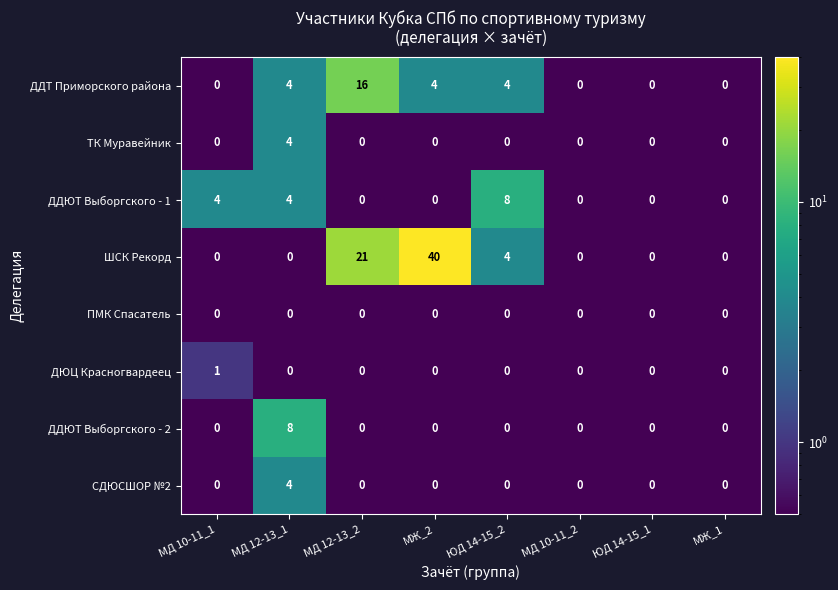

Count the ТК Муравейник values in the range 0 to 1.

7